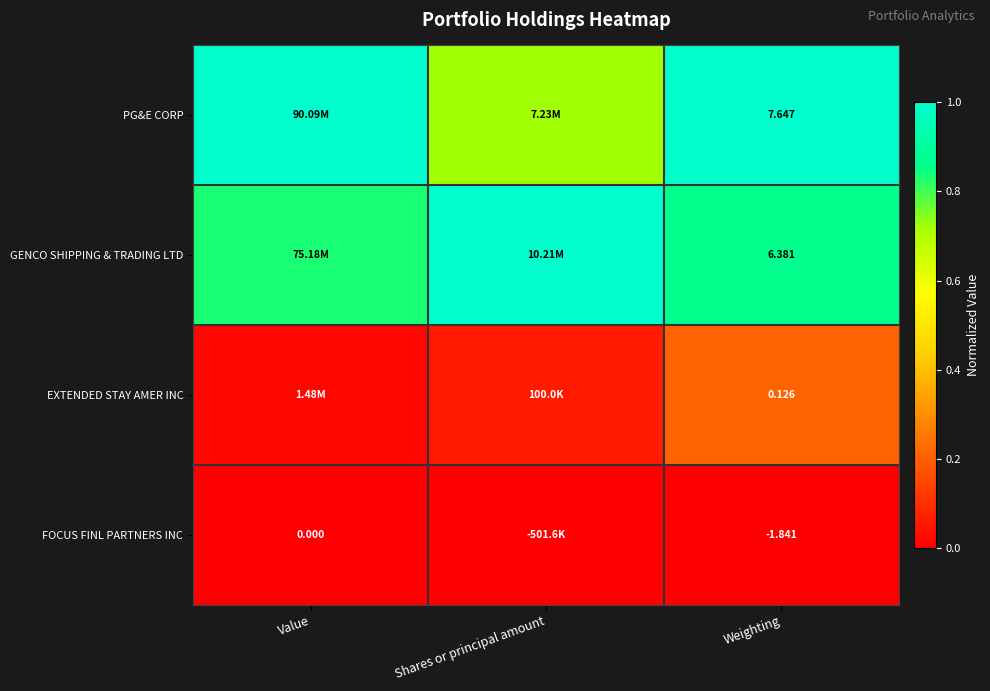

Rank the series at Weighting from lowest to highest value.

FOCUS FINL PARTNERS INC, EXTENDED STAY AMER INC, GENCO SHIPPING & TRADING LTD, PG&E CORP